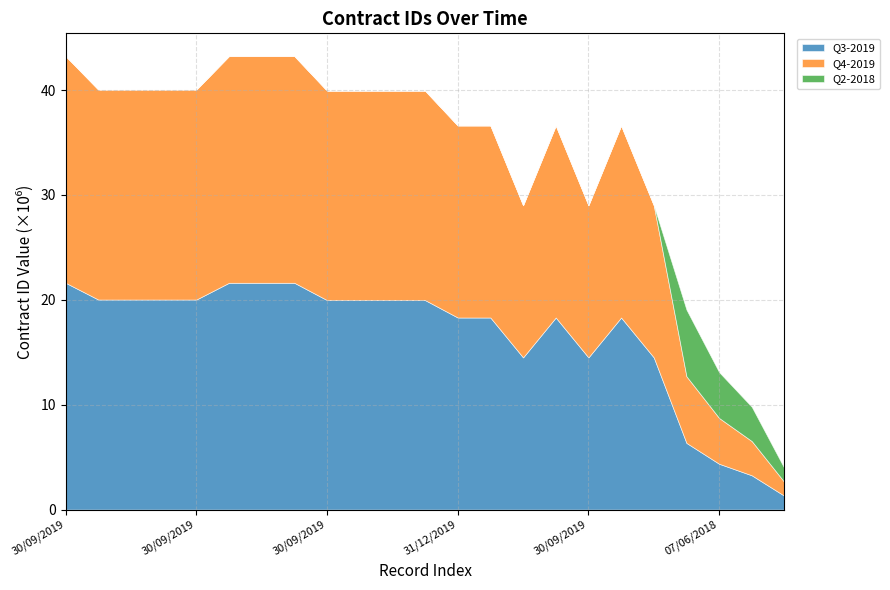

Rank the series at 07/06/2018 from highest to lowest value.

Q3-2019, Q4-2019, Q2-2018